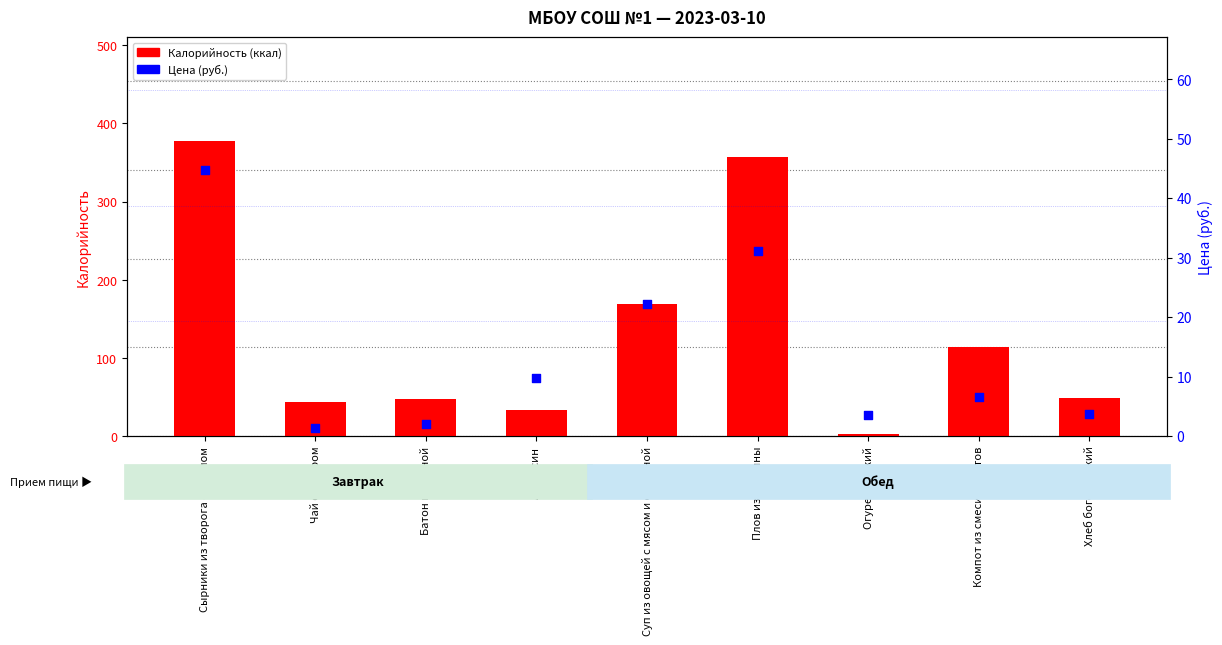

Which series has the widest spread of Y values?

Калорийность